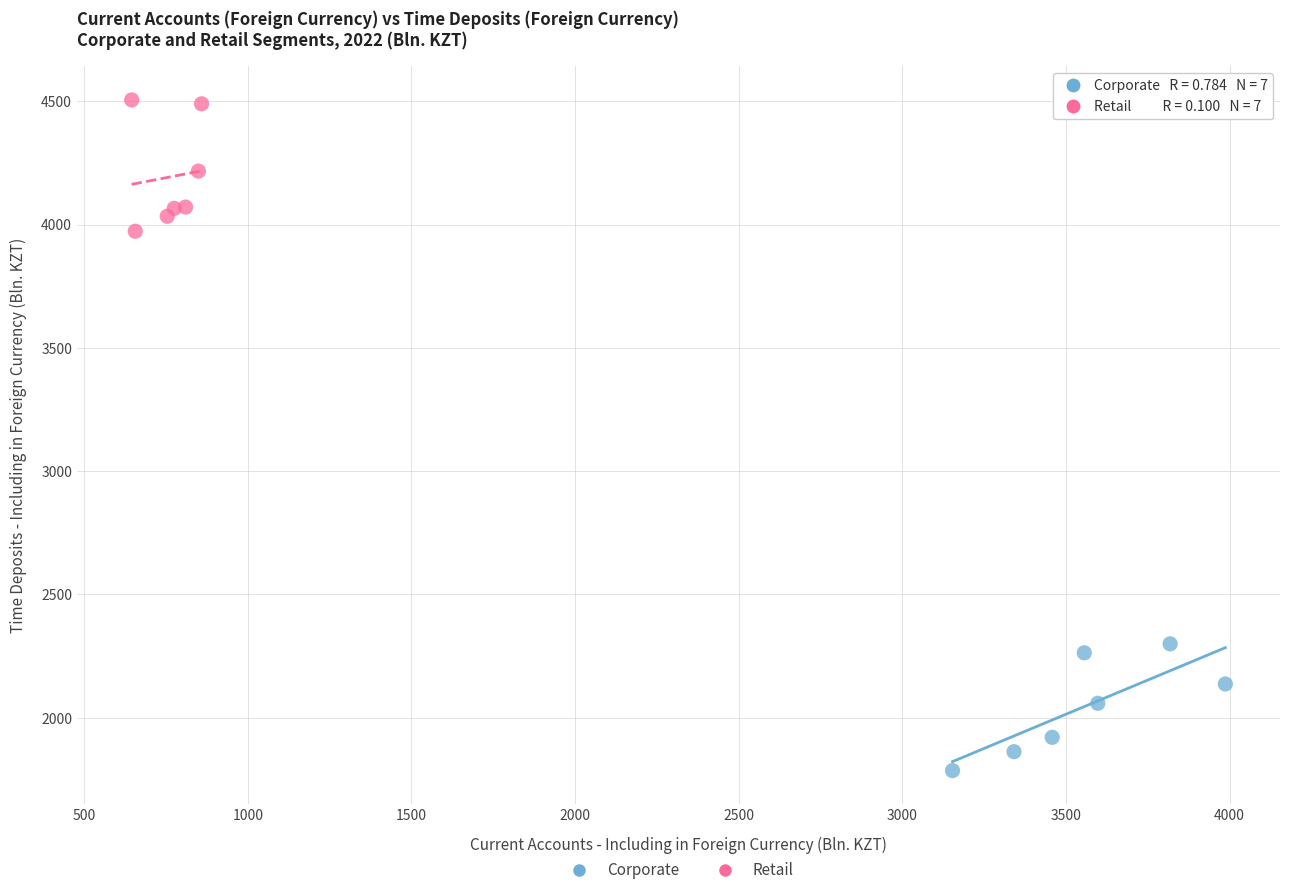

Which series contains the lowest Y value?

Corporate